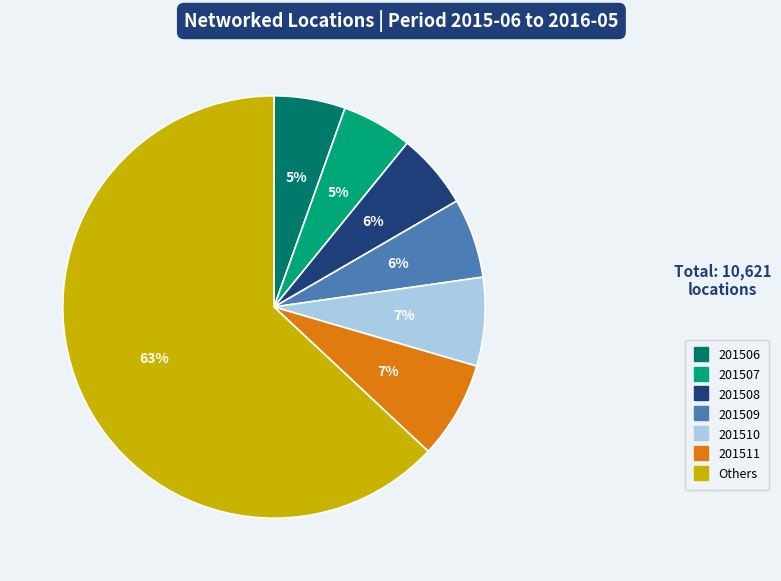

Is there any slice that represents more than half of the pie?

Yes